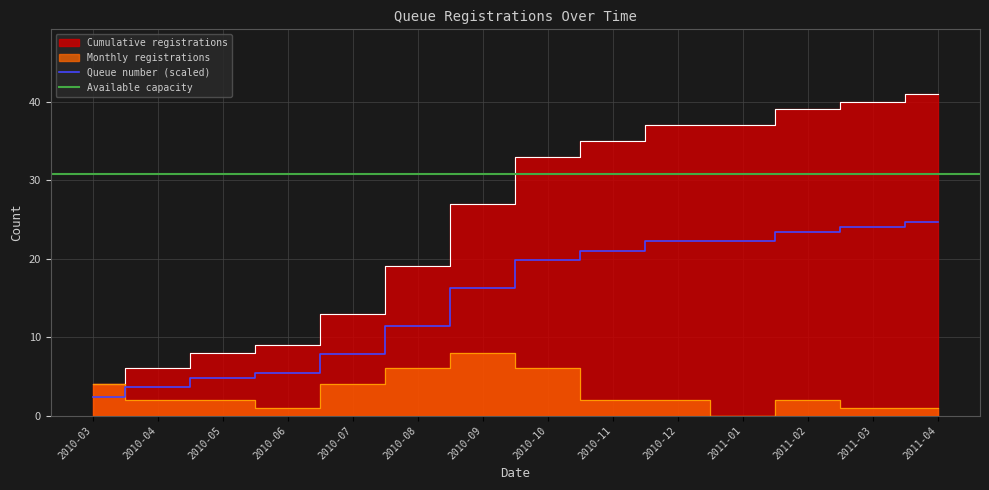

What is the minimum value for Queue number (scaled)?

2.4